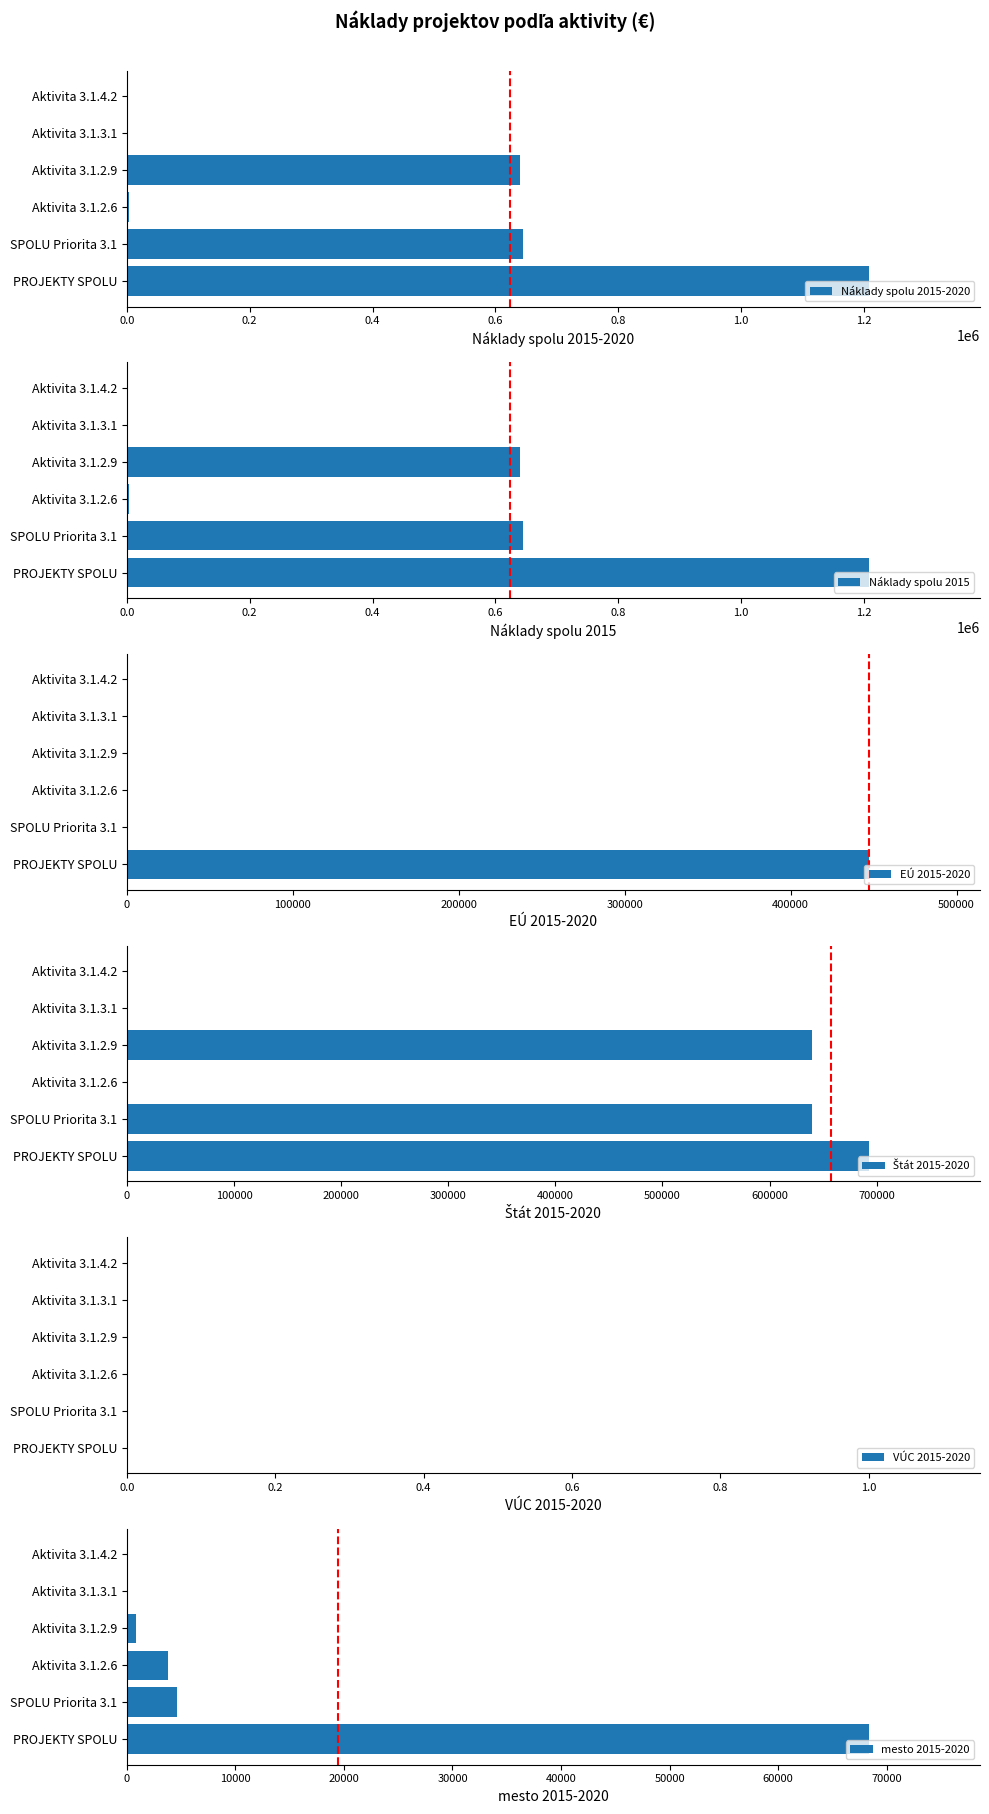

The value of Náklady spolu 2015-2020 at SPOLU Priorita 3.1 is 644650. True or false?

True